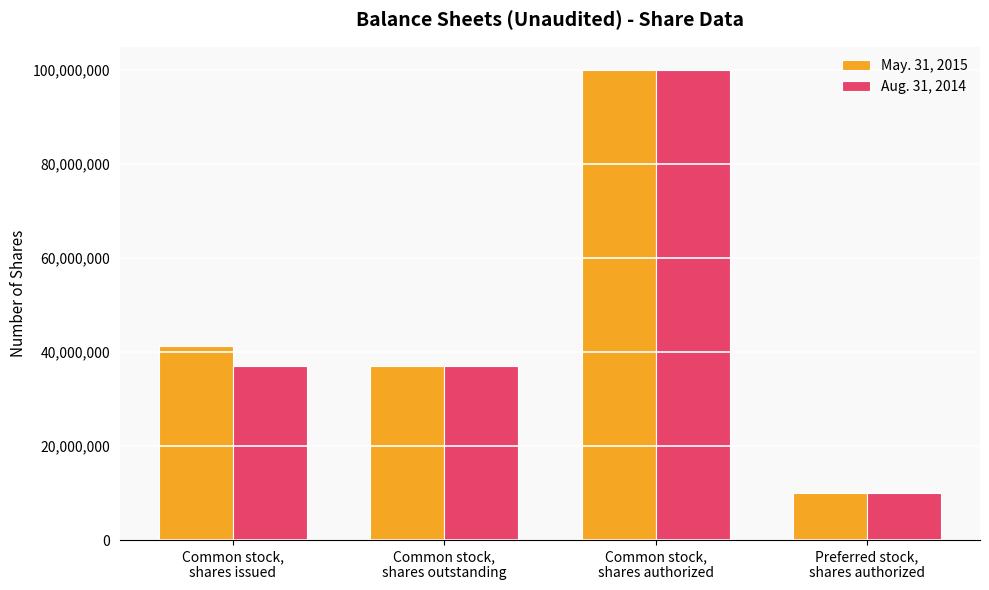

What are all the series names shown in the legend?

May. 31, 2015, Aug. 31, 2014